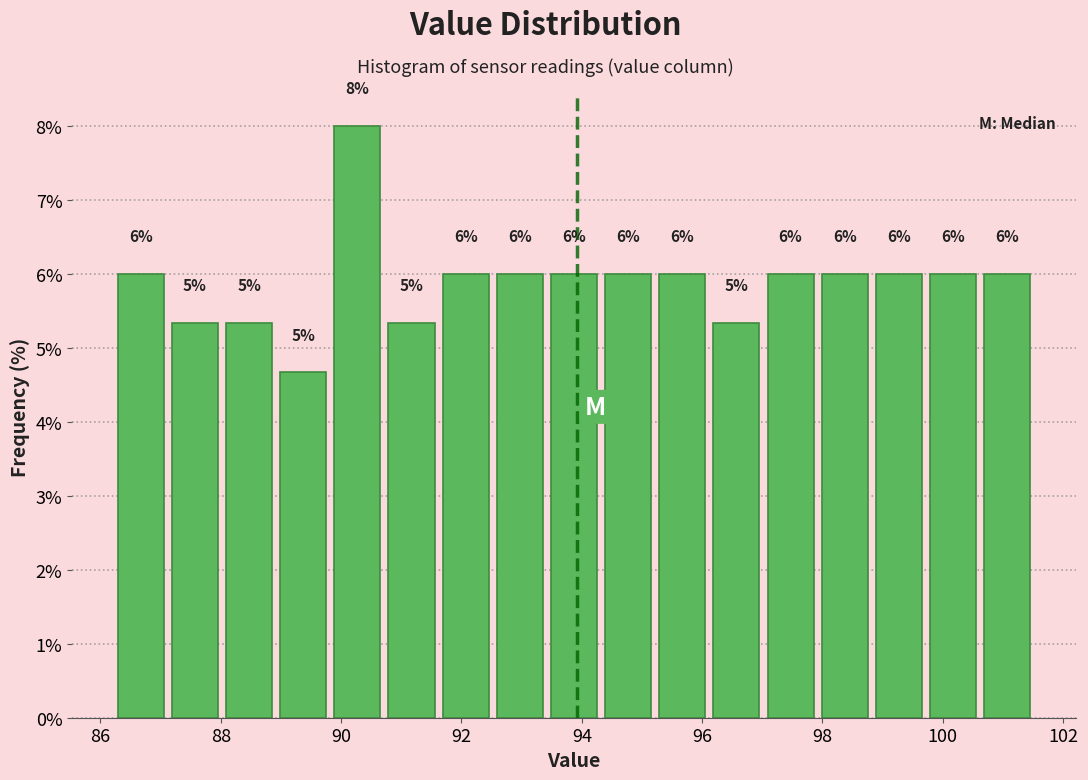

Which range on the x-axis has the tallest bar?

89.82 to 90.72